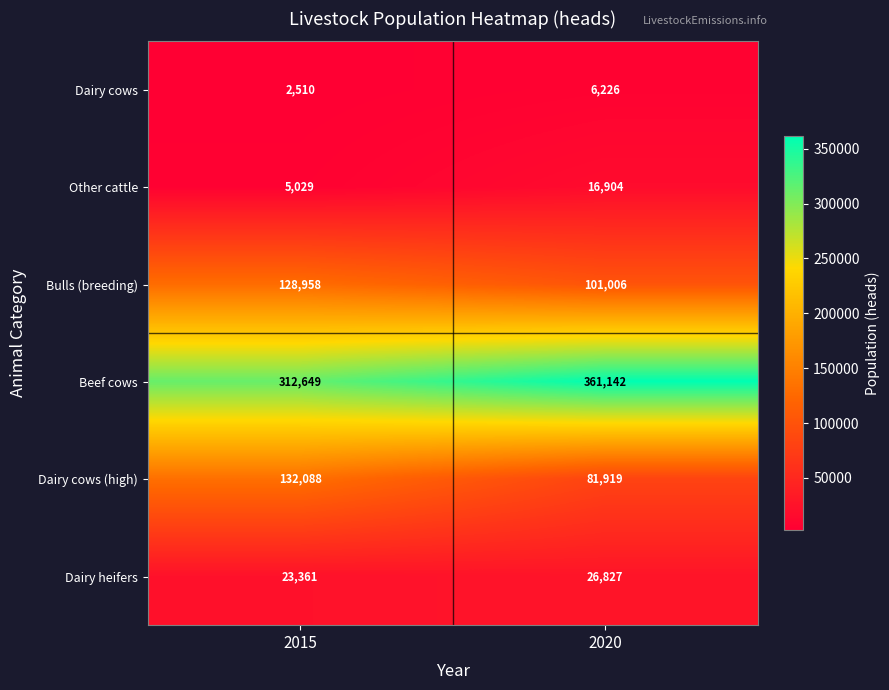

At which label is Other cattle closest to 10966?

2015